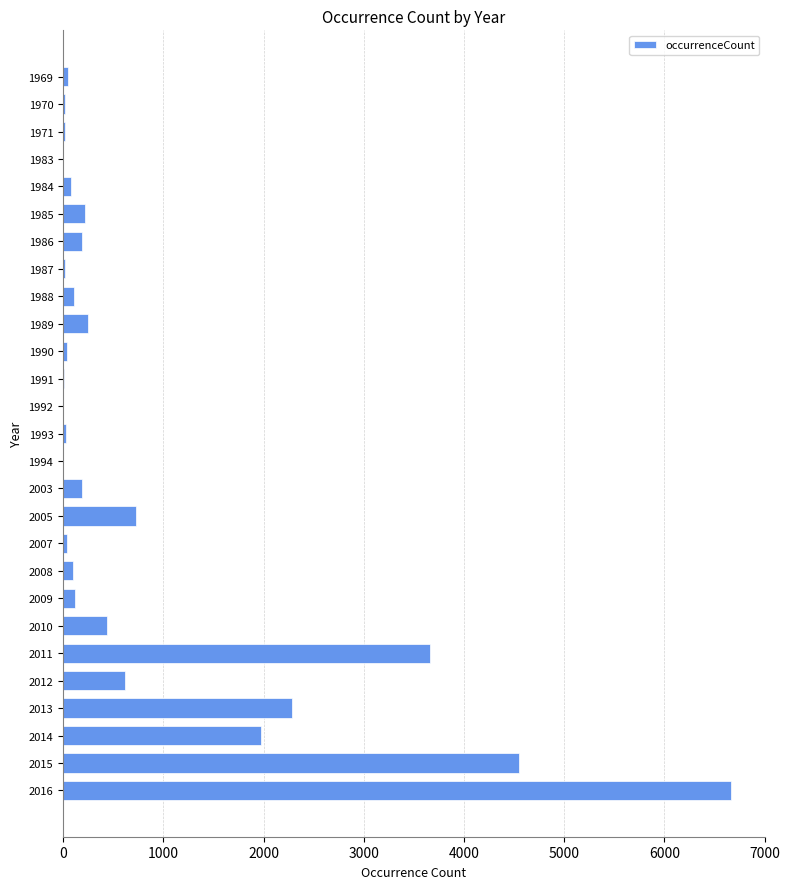

What is the maximum value shown in the chart?

6668